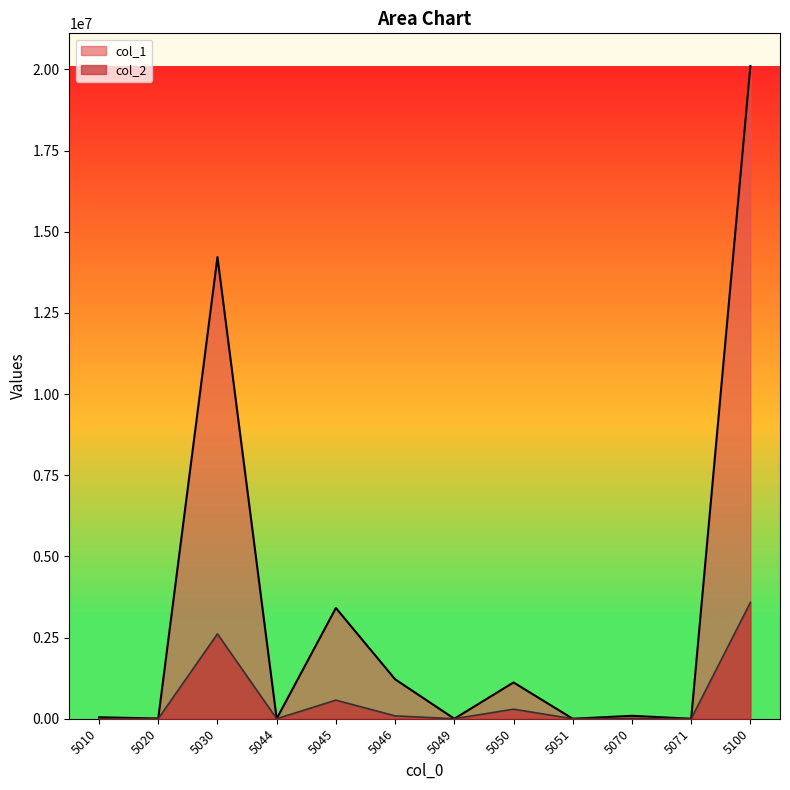

What is the sum of the col_2 values at 5050 and 5049?

295018